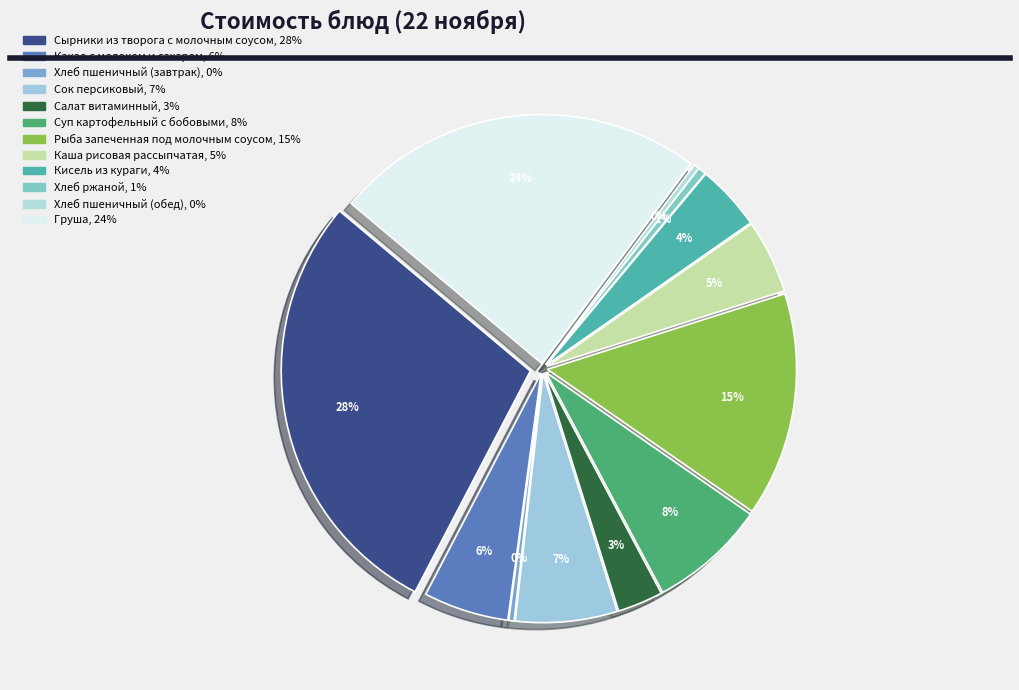

Combined, what portion of the pie is Хлеб ржаной and Груша?

24.6%